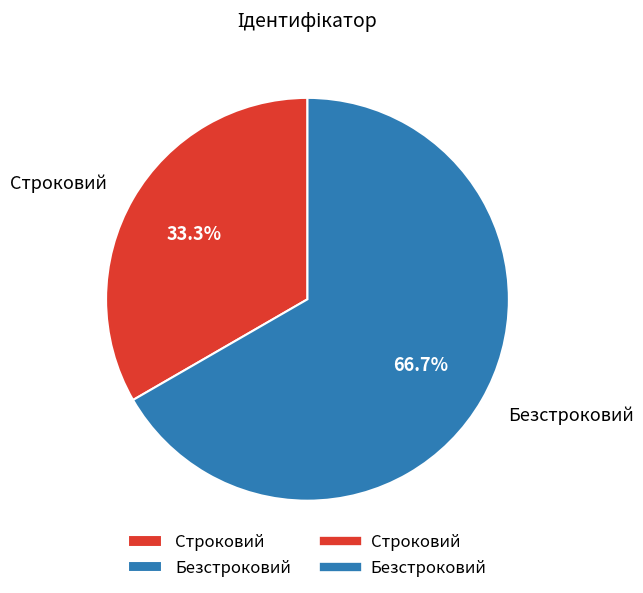

To the nearest percent, what is the average slice percentage?

50%